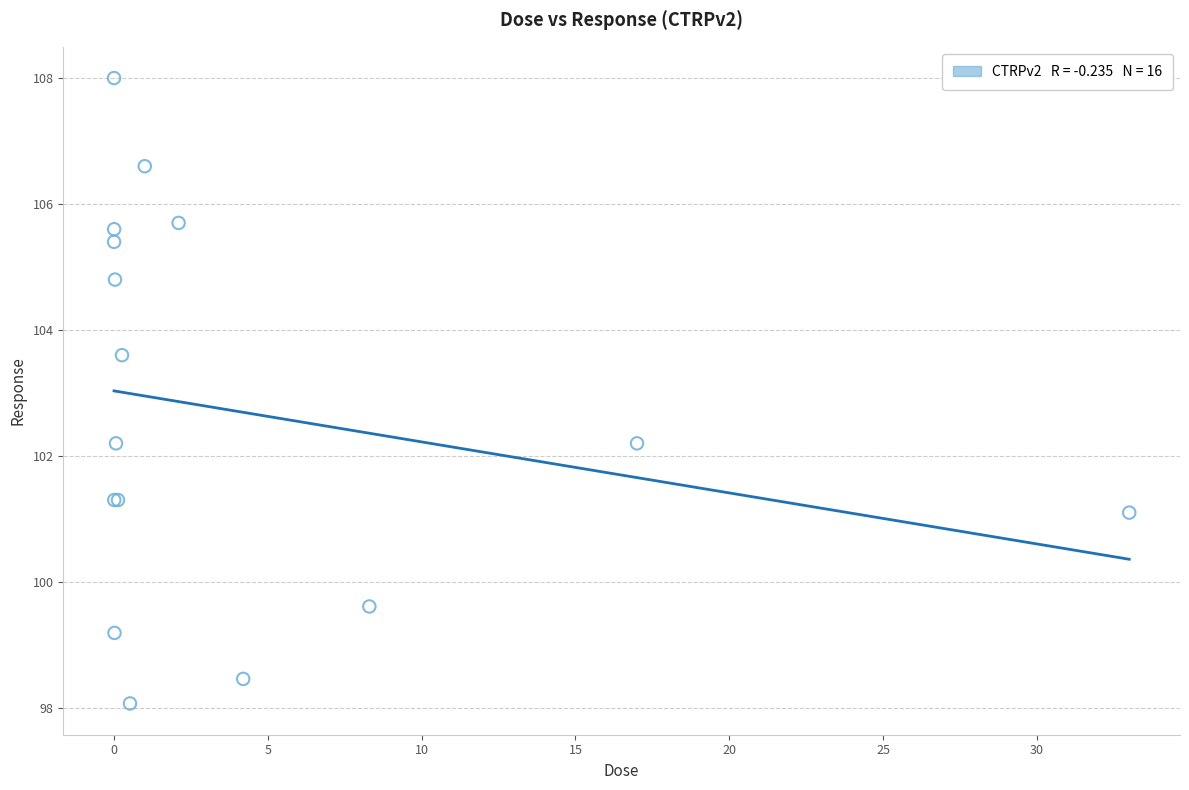

What Y value in the scatter plot is closest to 103?

103.6